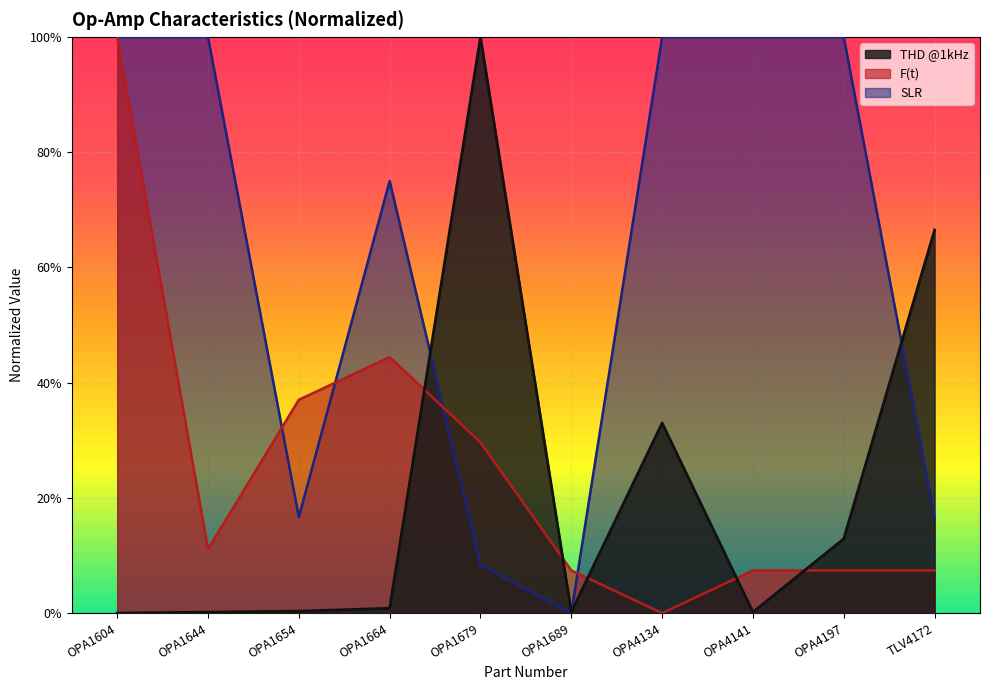

How many distinct data groups are displayed?

3